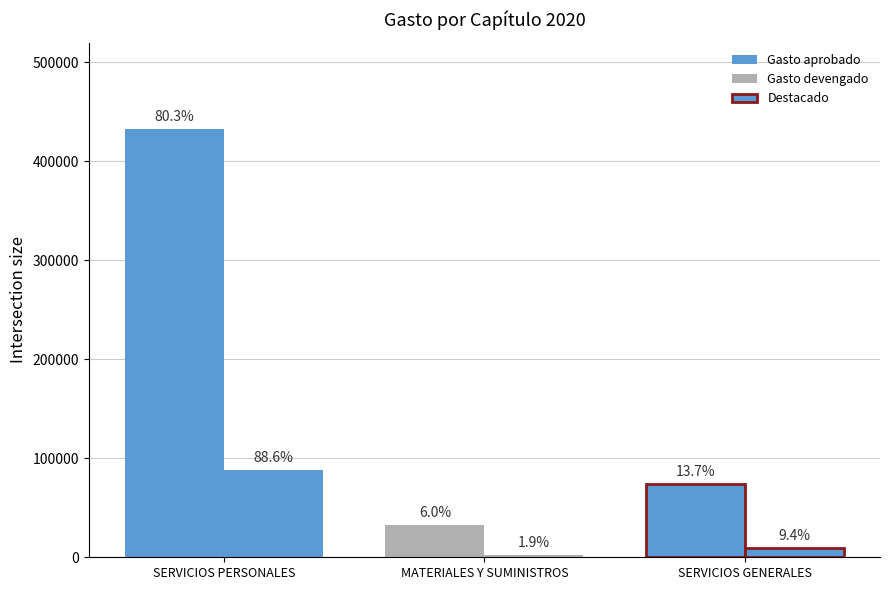

What is the difference between the Gasto aprobado values at SERVICIOS GENERALES and SERVICIOS PERSONALES?

358757.0